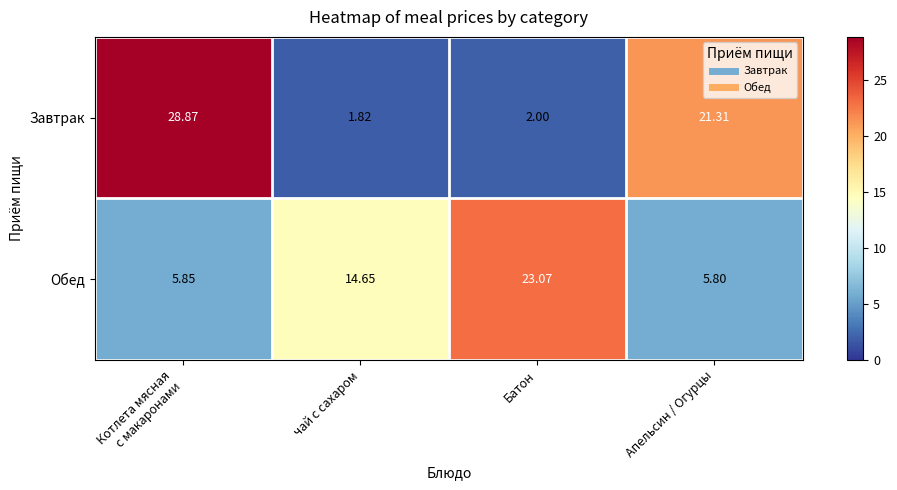

Is the value of Завтрак at Апельсин / Огурцы greater than the value of Обед at Апельсин / Огурцы?

Yes